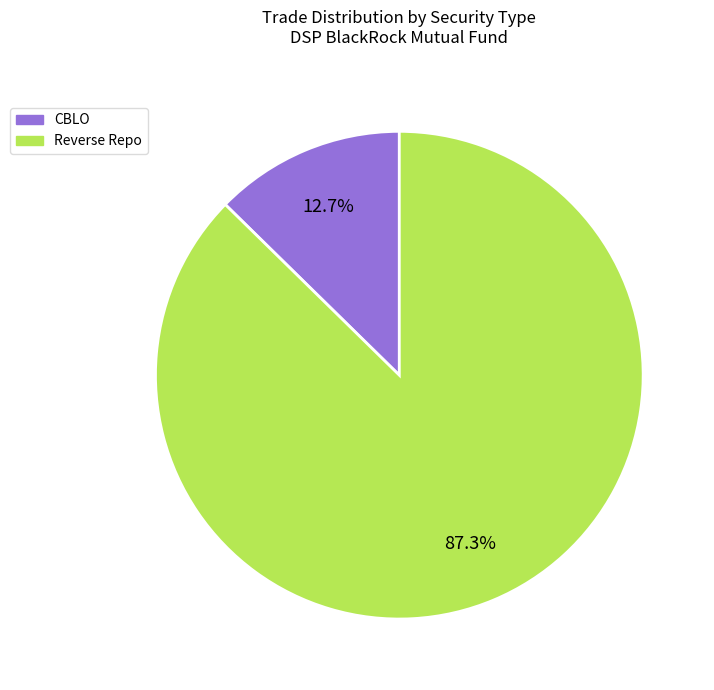

Between Reverse Repo and CBLO, which is larger?

Reverse Repo